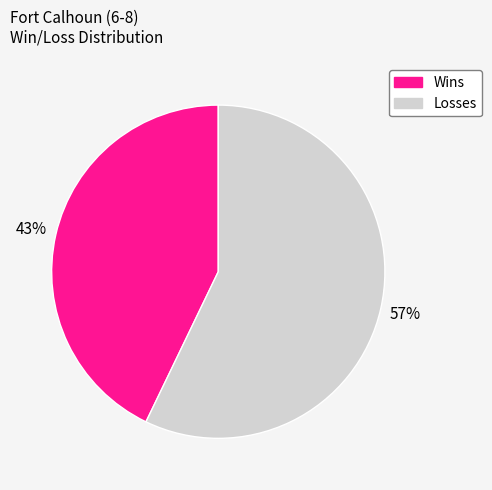

To the nearest percent, what is the average slice percentage?

50%